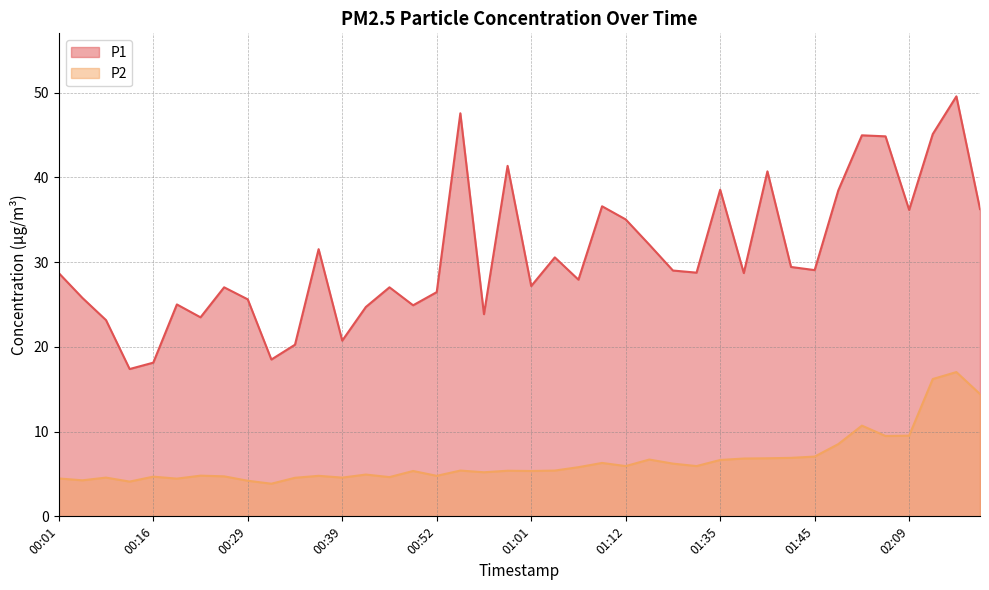

At which category does P2 reach its first local valley?

00:06